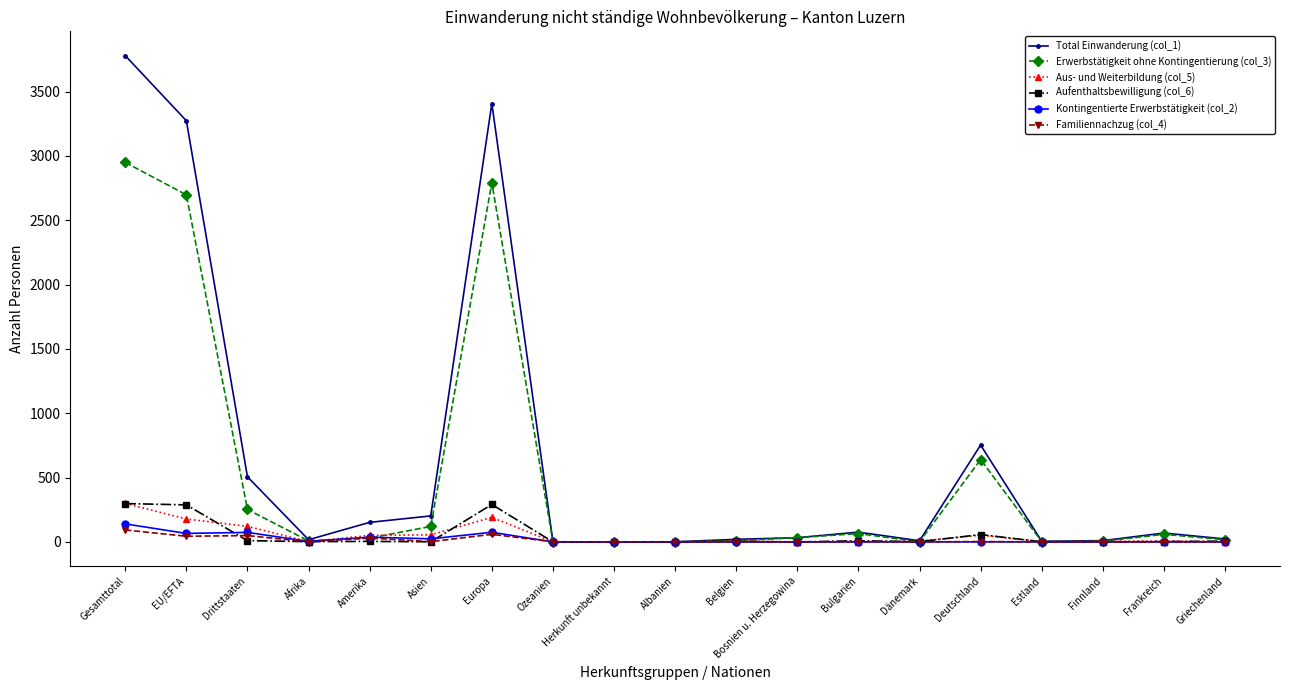

At which category does the chart reach its peak across all series?

Gesamttotal